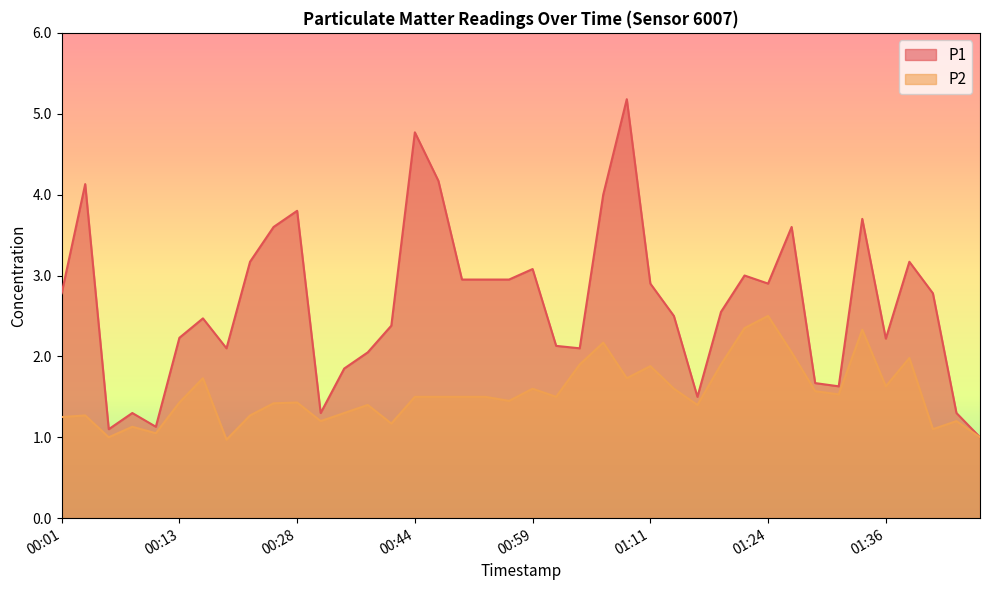

Which series changed the most between 00:18 and 01:16?

P1